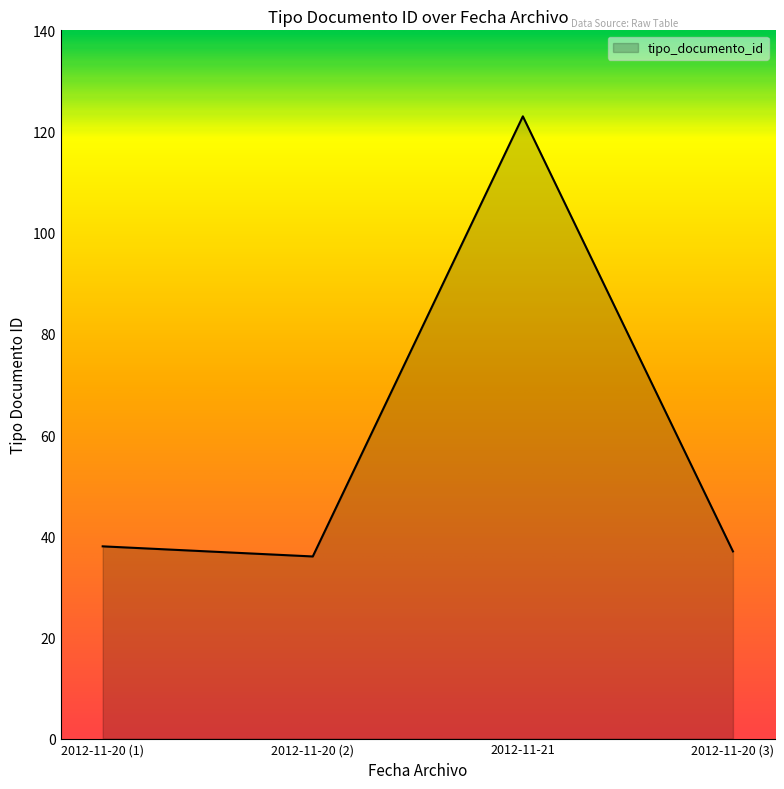

What position from the right is 2012-11-20 (1)?

4